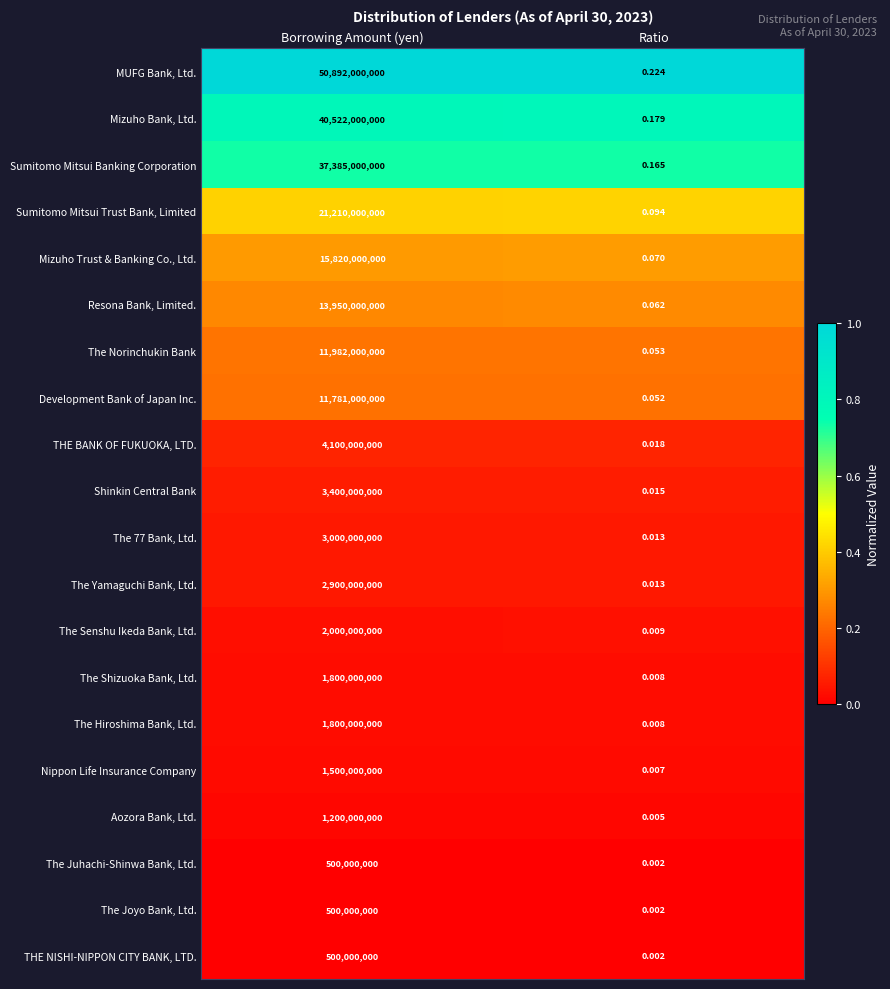

Count the number of data series in this chart.

20